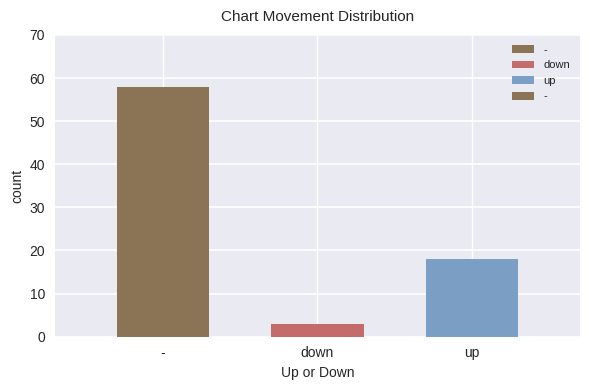

What is the average value?

26